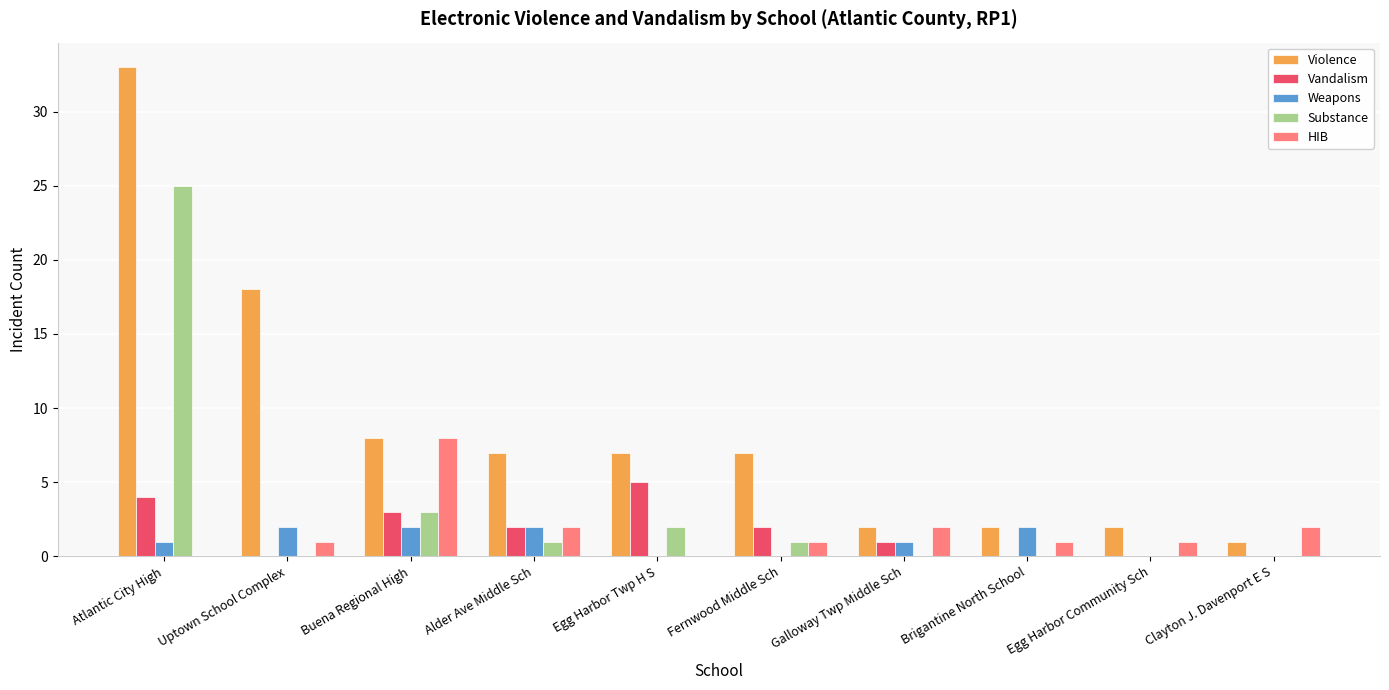

Between Alder Ave Middle Sch and Galloway Twp Middle Sch, which series saw the biggest shift?

Violence